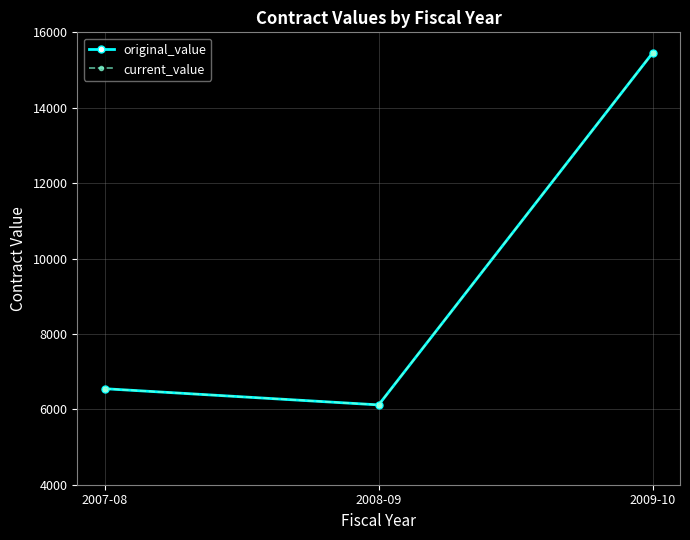

What is the difference between the current_value values at 2007-08 and 2009-10?

8905.5